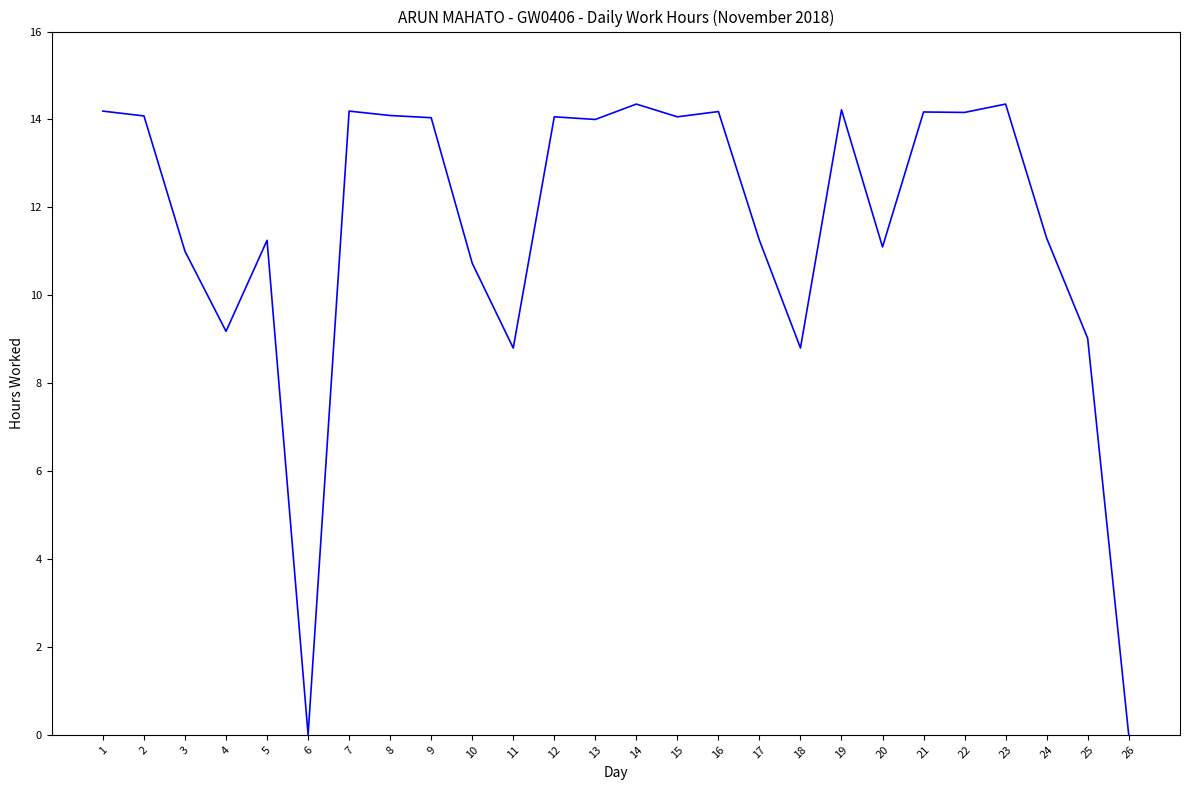

Where does the data first go above 14?

1